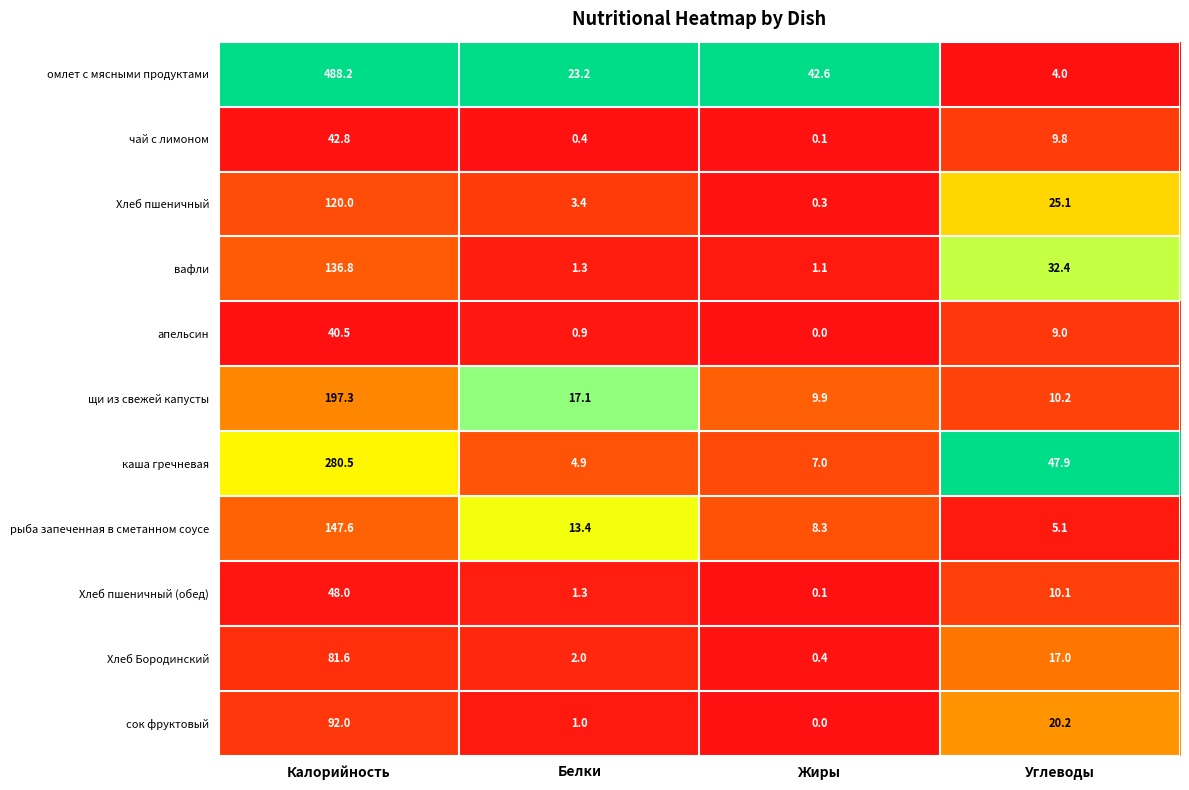

List the series in order of their peak value, highest first.

омлет с мясными продуктами, каша гречневая, щи из свежей капусты, рыба запеченная в сметанном соусе, вафли, Хлеб пшеничный, сок фруктовый, Хлеб Бородинский, Хлеб пшеничный (обед), чай с лимоном, апельсин